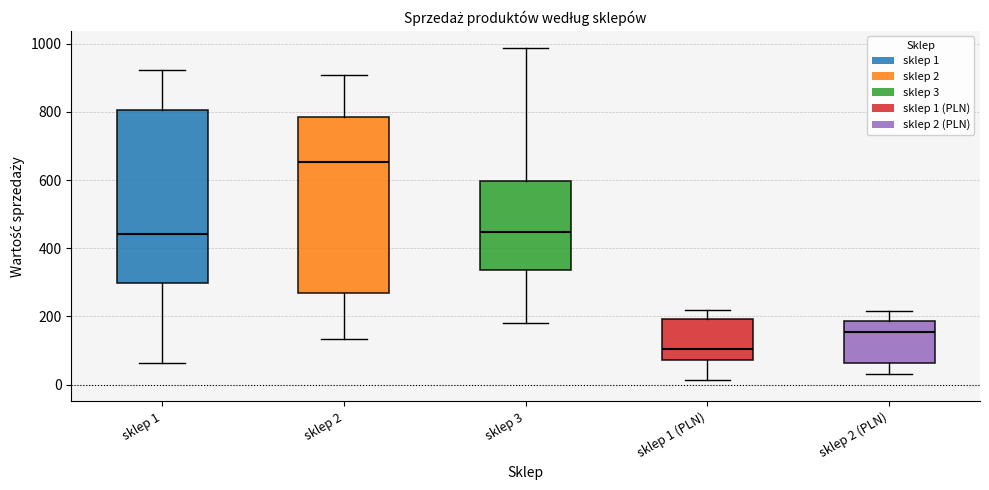

Reading left to right, read every box against the y-axis: the position of its median line, the range the box covers, and the ends of its whiskers. The values are not printed on the chart, so give them approximately, as read against the axis.

sklep 1: median 440, box 300 to 800, whiskers 60 to 920
sklep 2: median 660, box 260 to 780, whiskers 140 to 900
sklep 3: median 440, box 340 to 600, whiskers 180 to 980
sklep 1 (PLN): median 100, box 80 to 200, whiskers 20 to 220
sklep 2 (PLN): median 160, box 60 to 180, whiskers 40 to 220